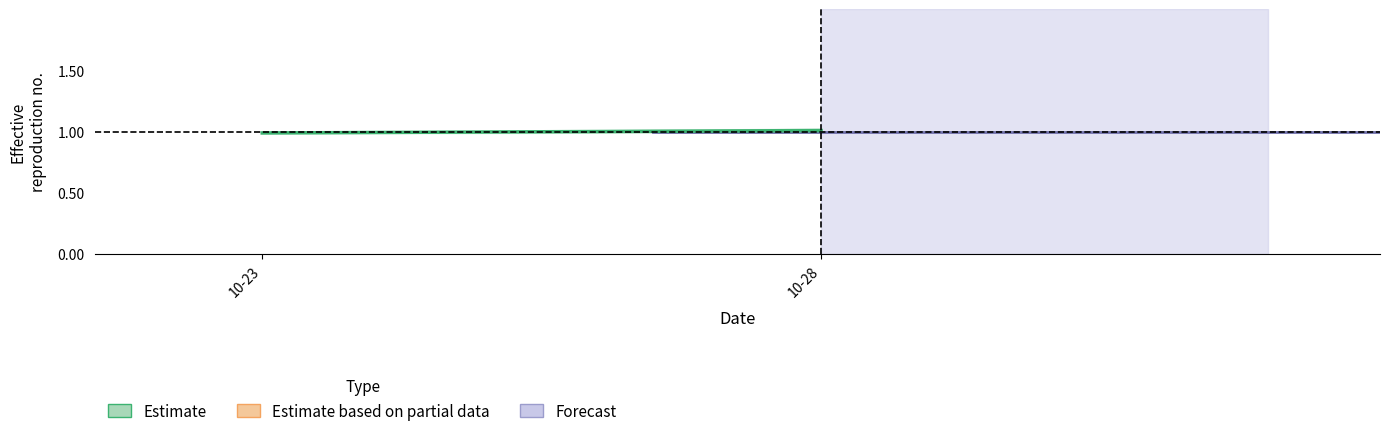

True or false: the data shows 1.0 at 10-28.

True